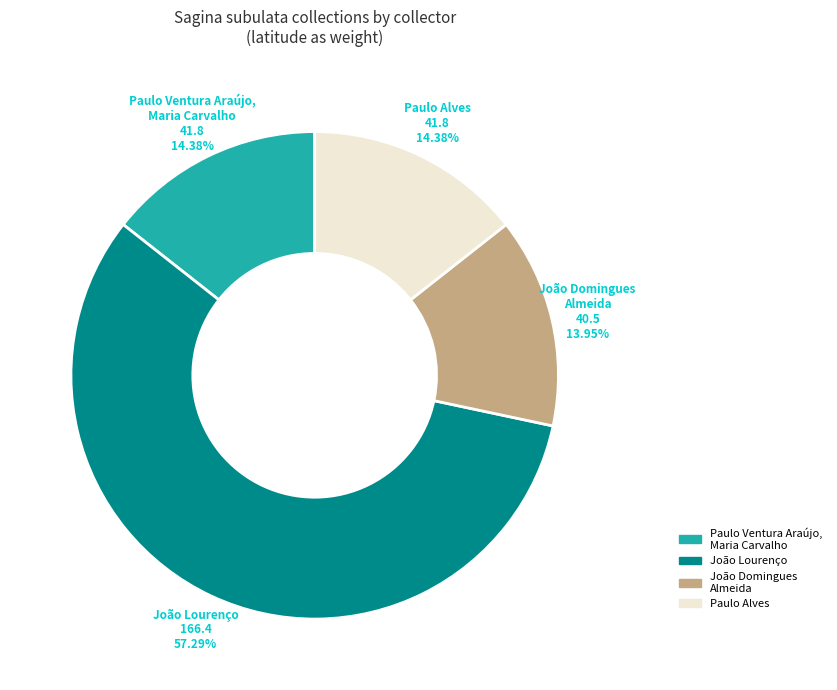

What portion of the pie excludes João Lourenço?

42.7%